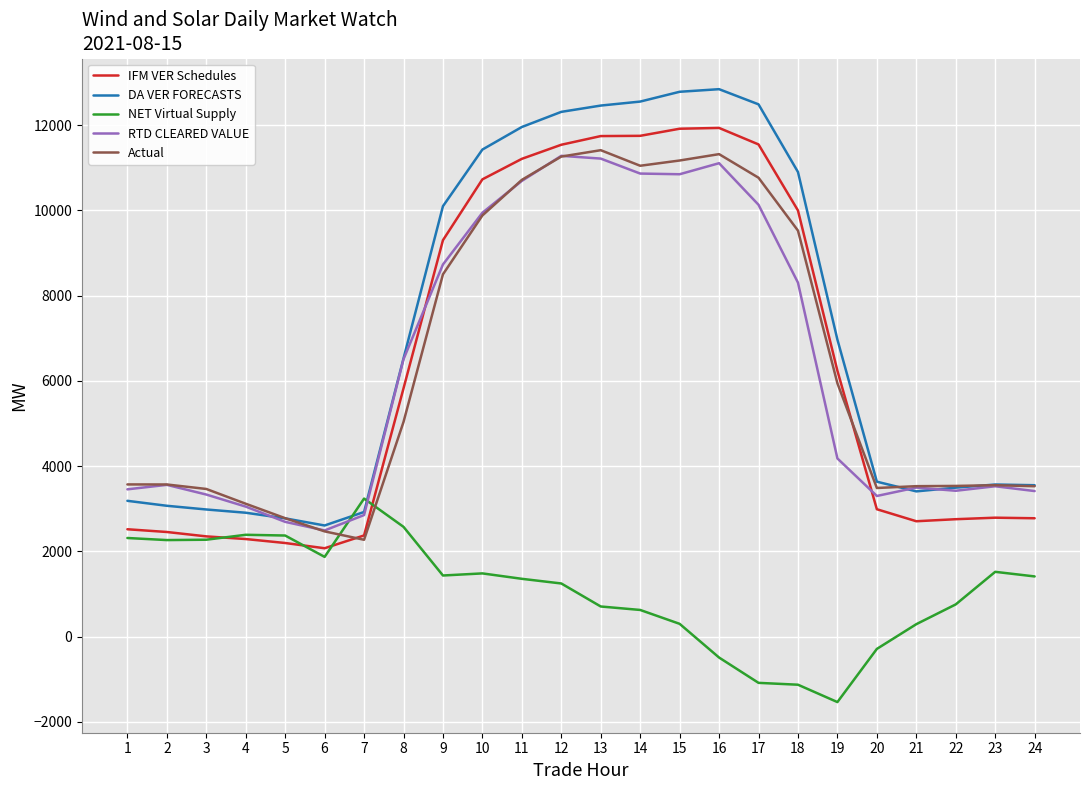

How many times do NET Virtual Supply and Actual cross each other?

2